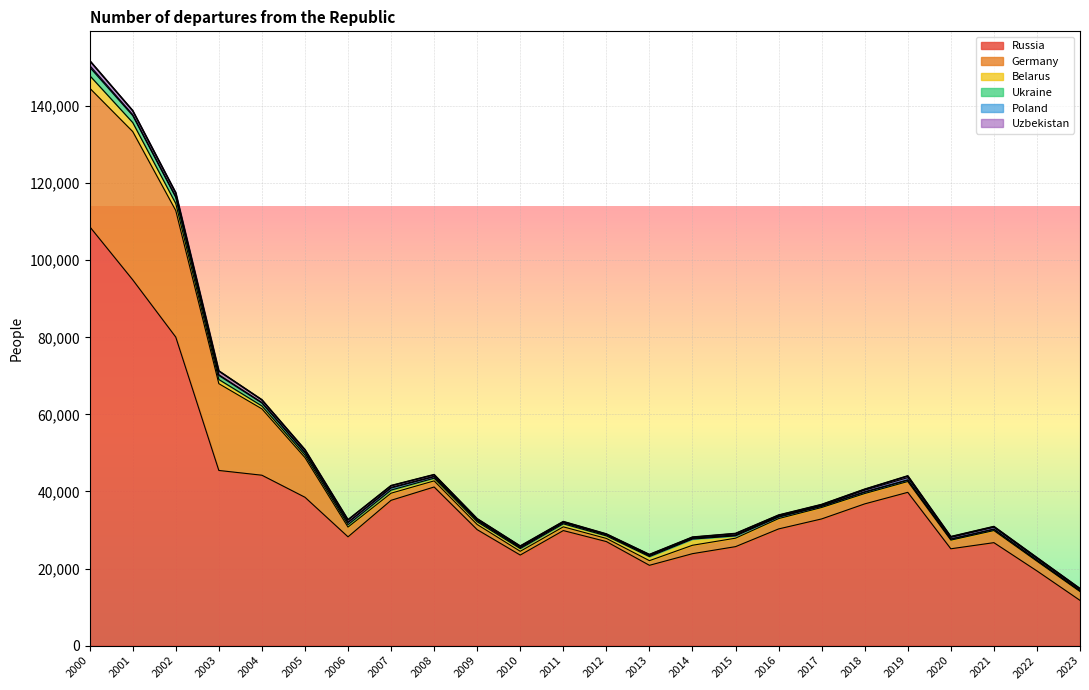

Which category has the highest value in the Russia series?

2000